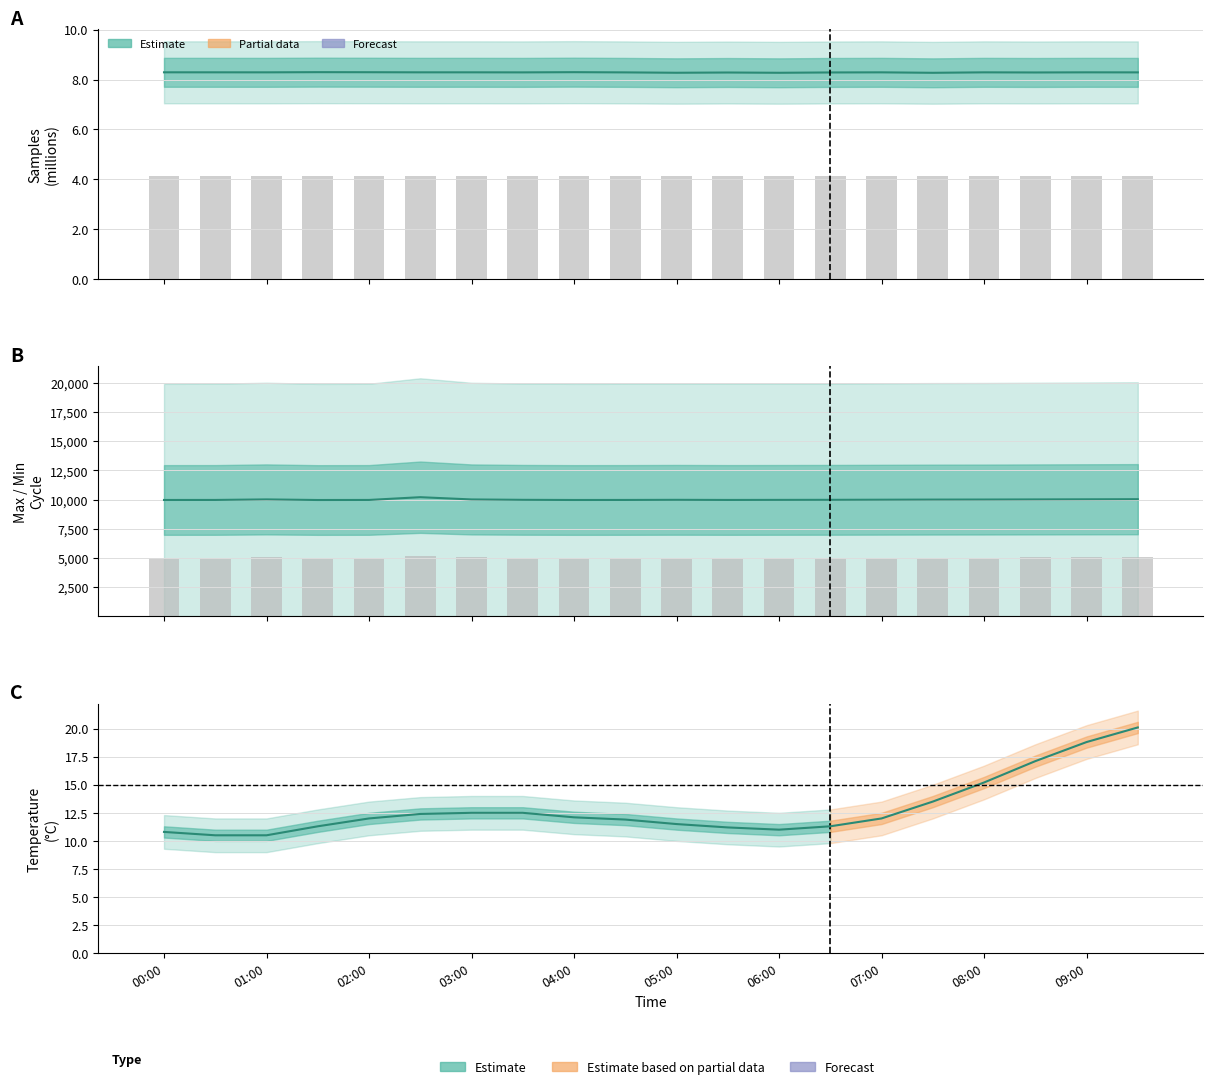

How many values in the Cycle bars series are below 5006?

8